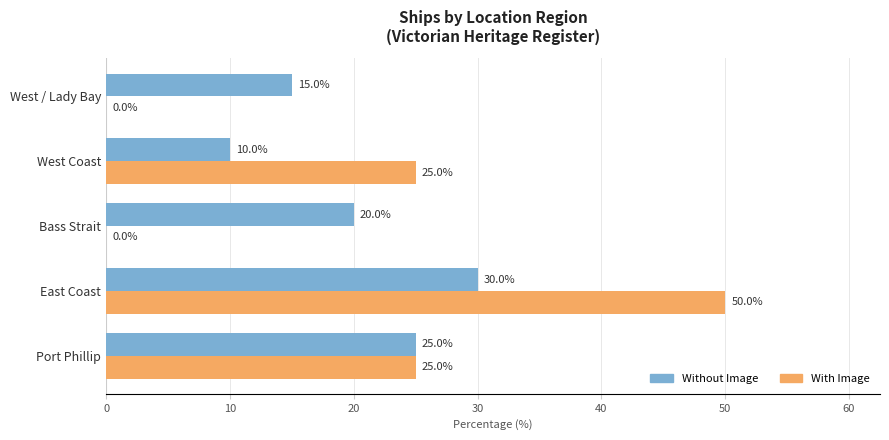

What is the greatest value displayed?

50